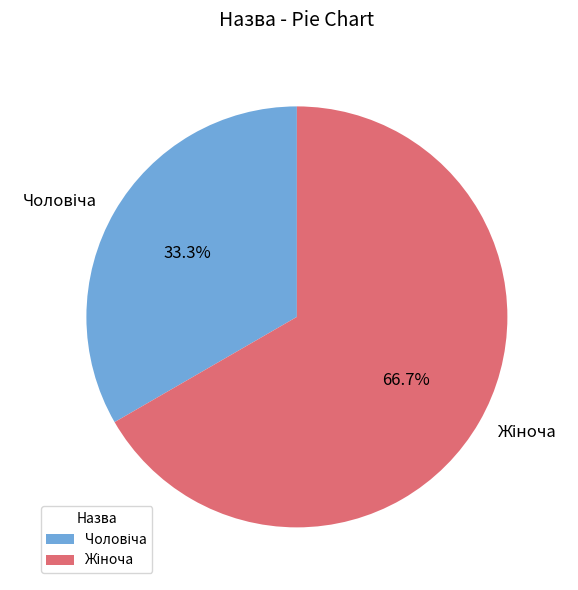

To the nearest percent, what is the difference between the largest and smallest slice percentages?

33%